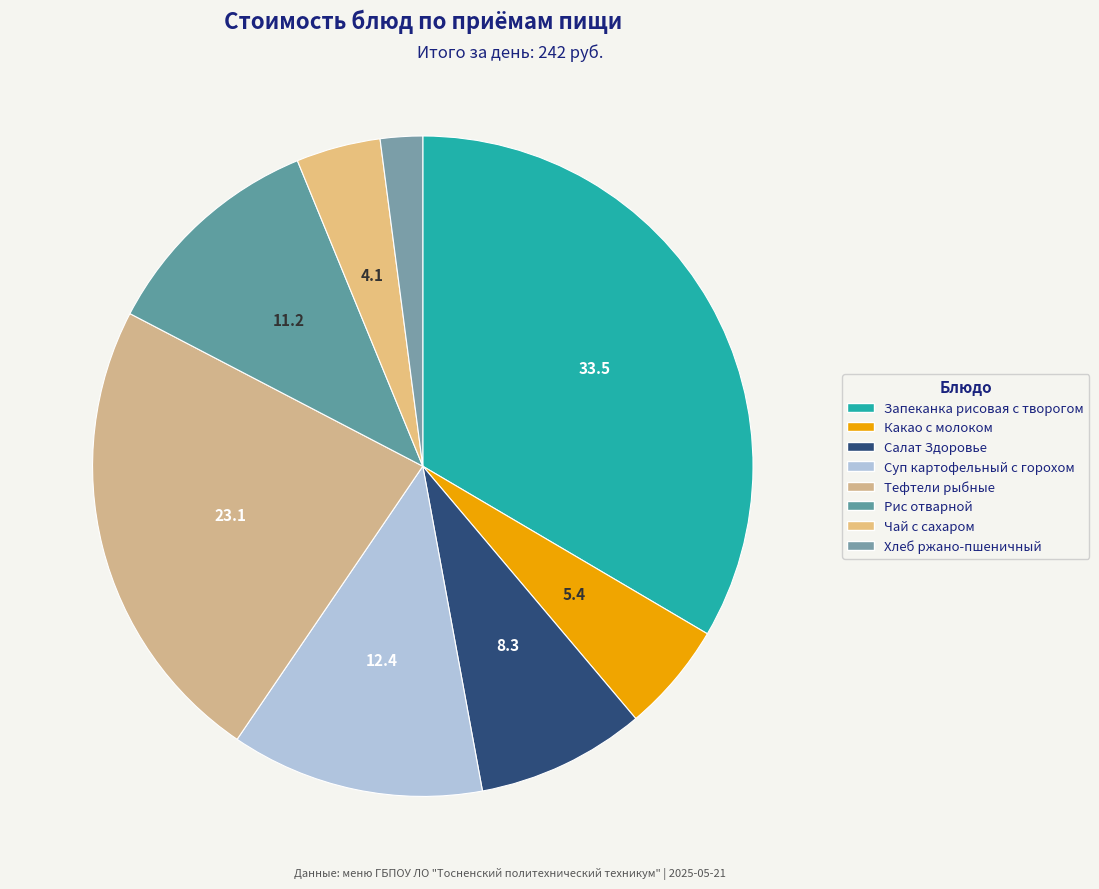

Approximately how many times larger is the value at Какао с молоком compared to Тефтели рыбные?

0.2